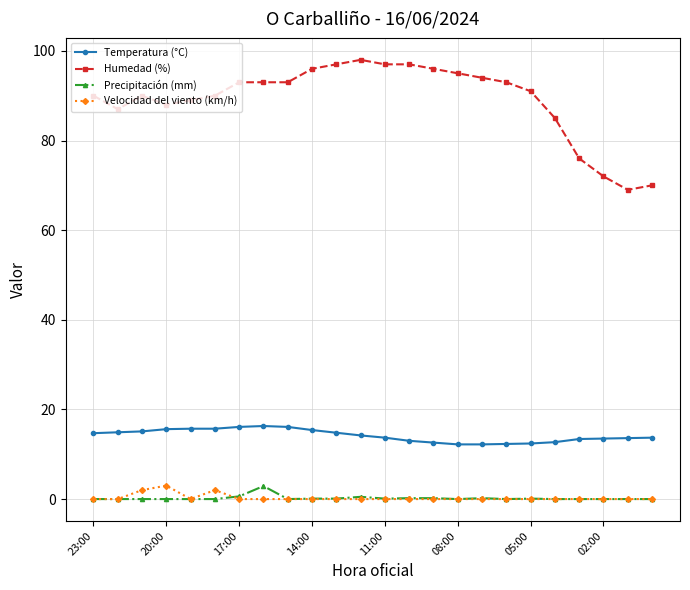

At how many categories does at least one series exceed 59?

24